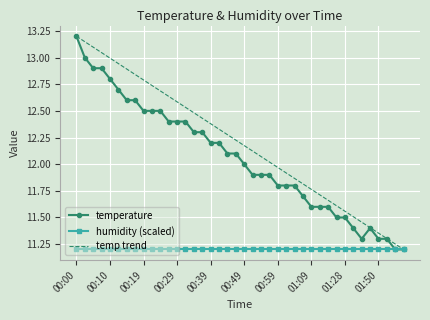

Which category has the lowest value across all series?

01:55